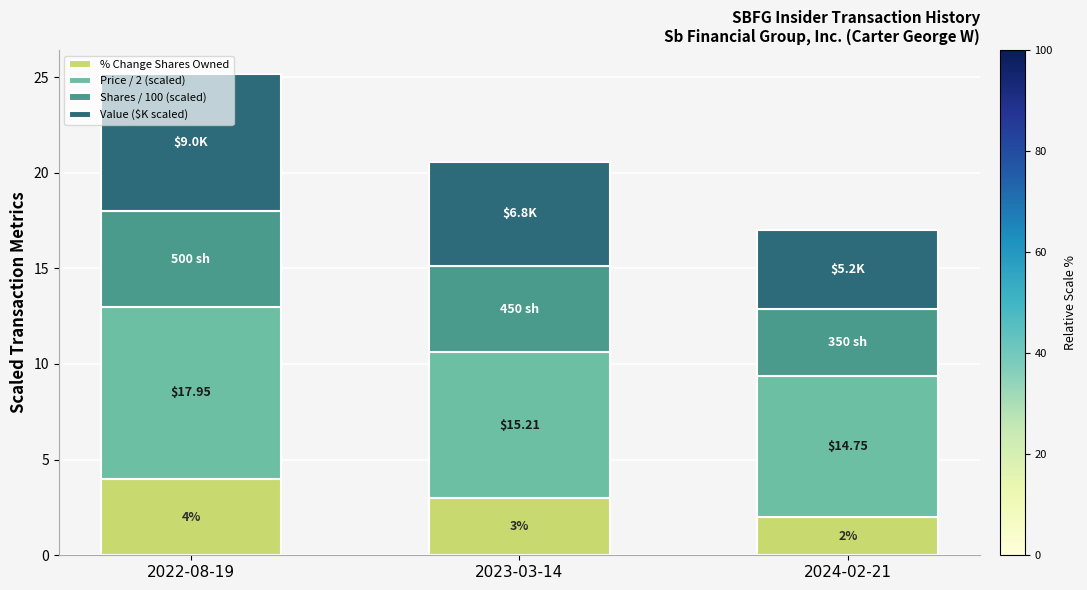

What is the average value of the % Change Shares Owned series?

3.0